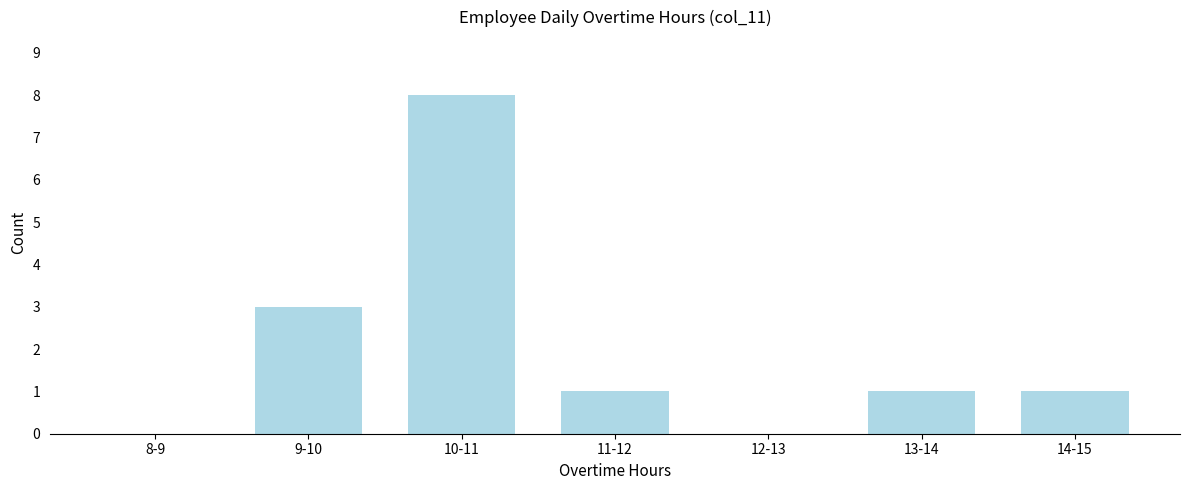

Reading left to right, list all the values displayed in this chart.

8-9=0	9-10=3	10-11=8	11-12=1	12-13=0	13-14=1	14-15=1